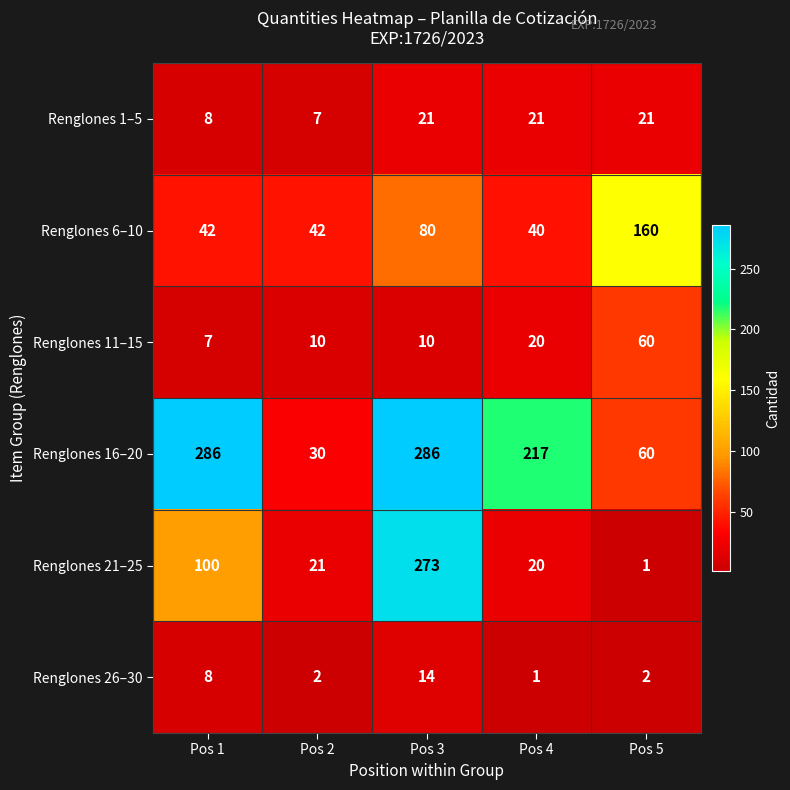

How many series are shown in this chart?

6